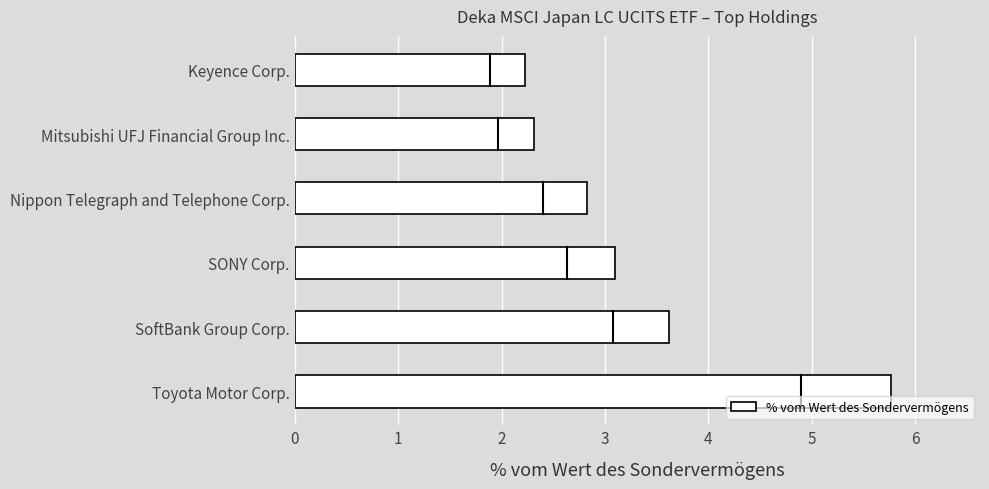

Is it true that the value at Keyence Corp. is 1.0?

False